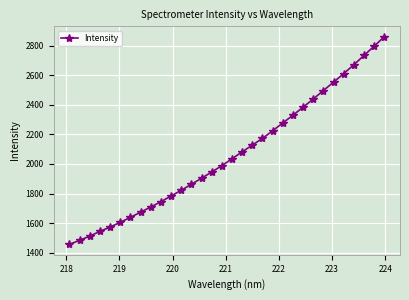

Reading right to left, transcribe all the data shown in this chart.

2859.9	2795.8	2733.3	2670.2	2610.4	2552.7	2496.2	2438.8	2383.7	2329.2	2276.9	2224.1	2172.7	2127.4	2081.8	2035.2	1988.1	1945.7	1903.3	1862.8	1821.7	1783.3	1744.7	1709.0	1673.9	1639.2	1605.2	1573.3	1544.6	1511.8	1483.7	1456.2